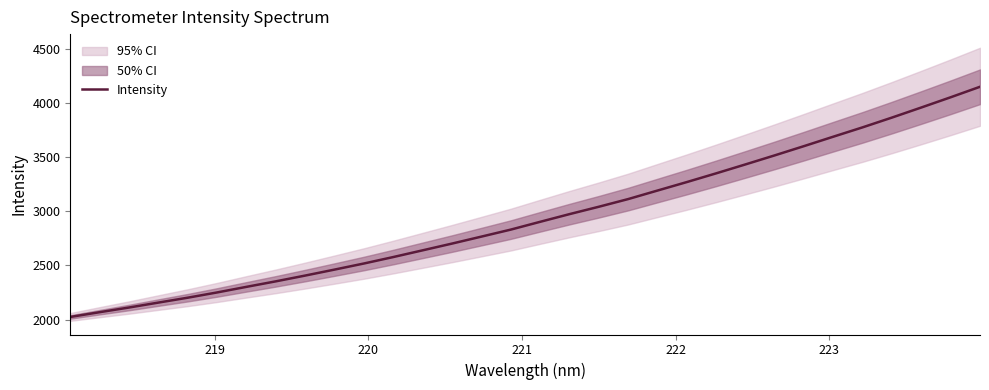

How many distinct data groups are displayed?

1